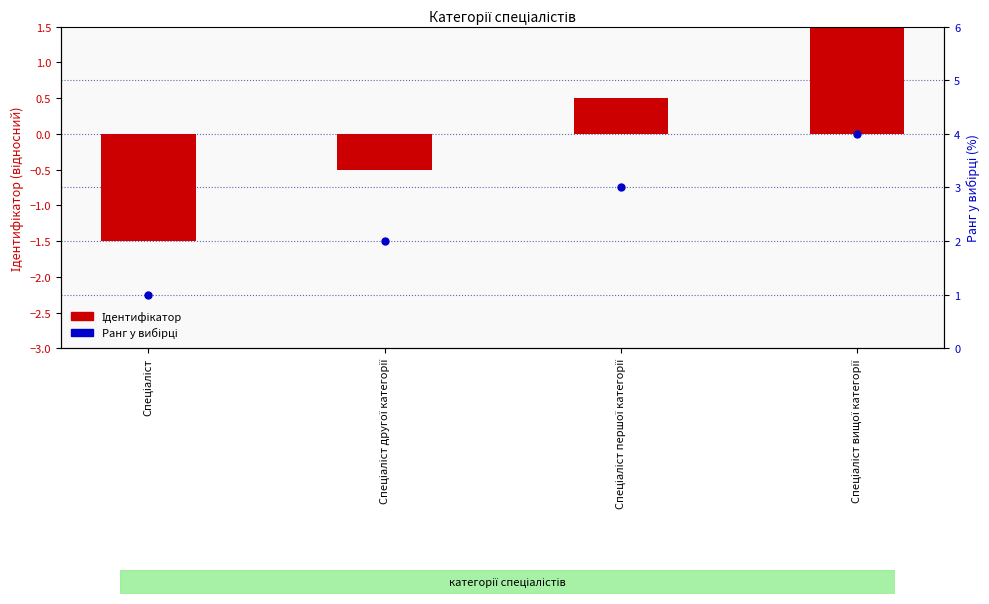

Is the value of Ідентифікатор at Спеціаліст вищої категорії greater than the value of Ранг у вибірці at Спеціаліст?

Yes